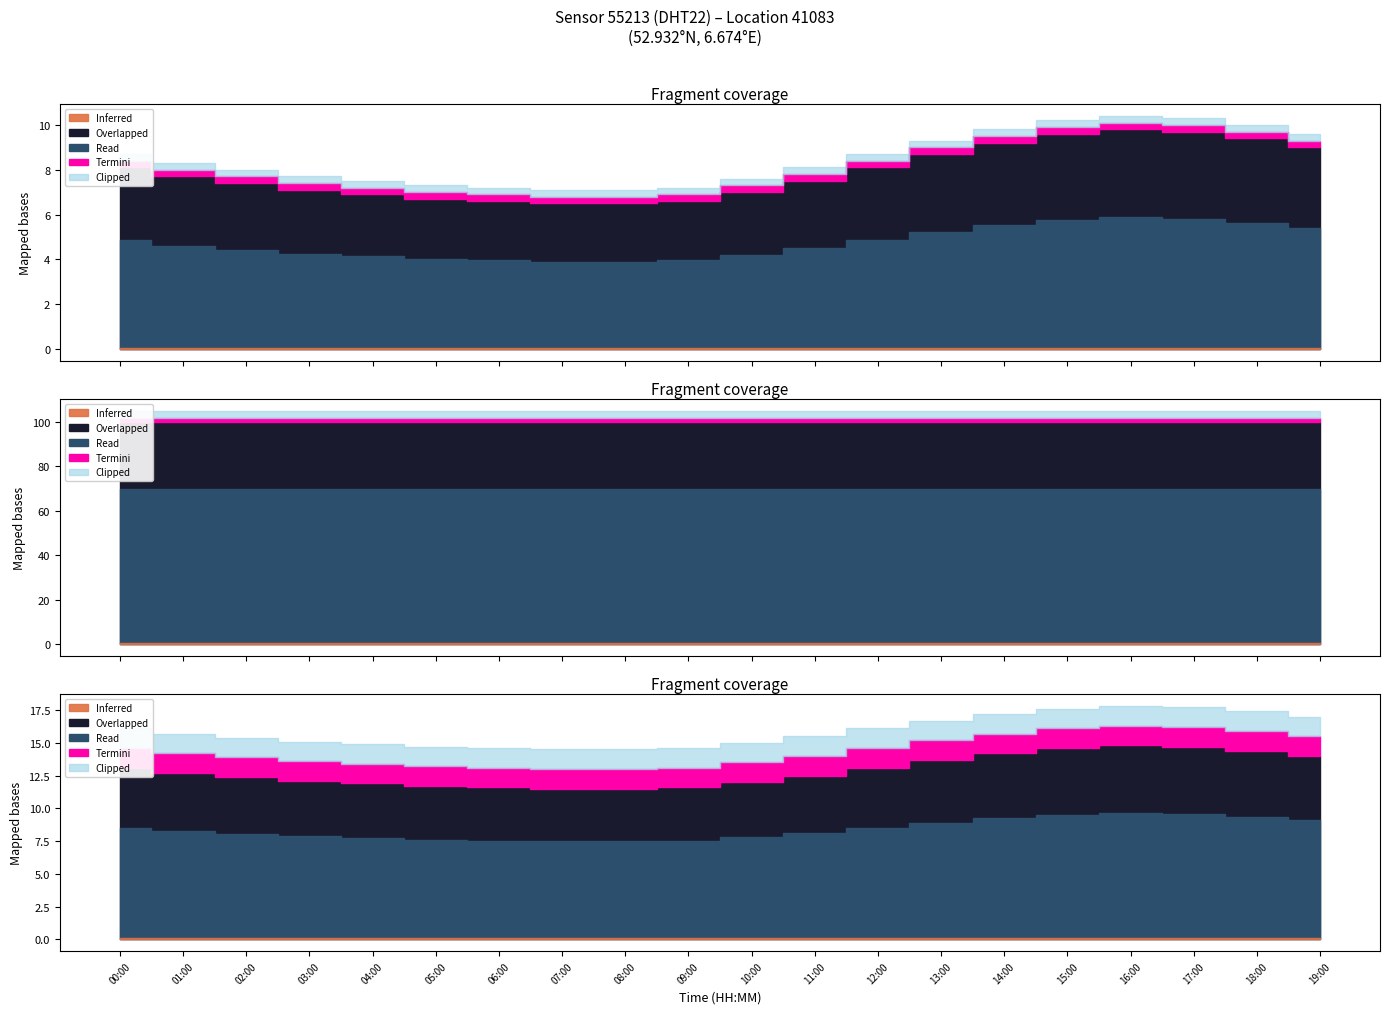

What position from the right is 04:00?

16